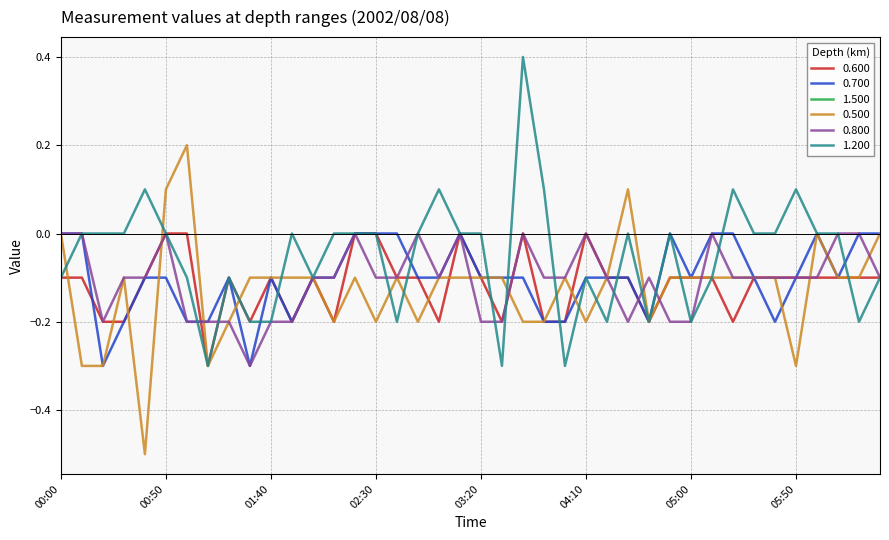

True or false: 0.800 and 0.500 intersect in this chart.

True